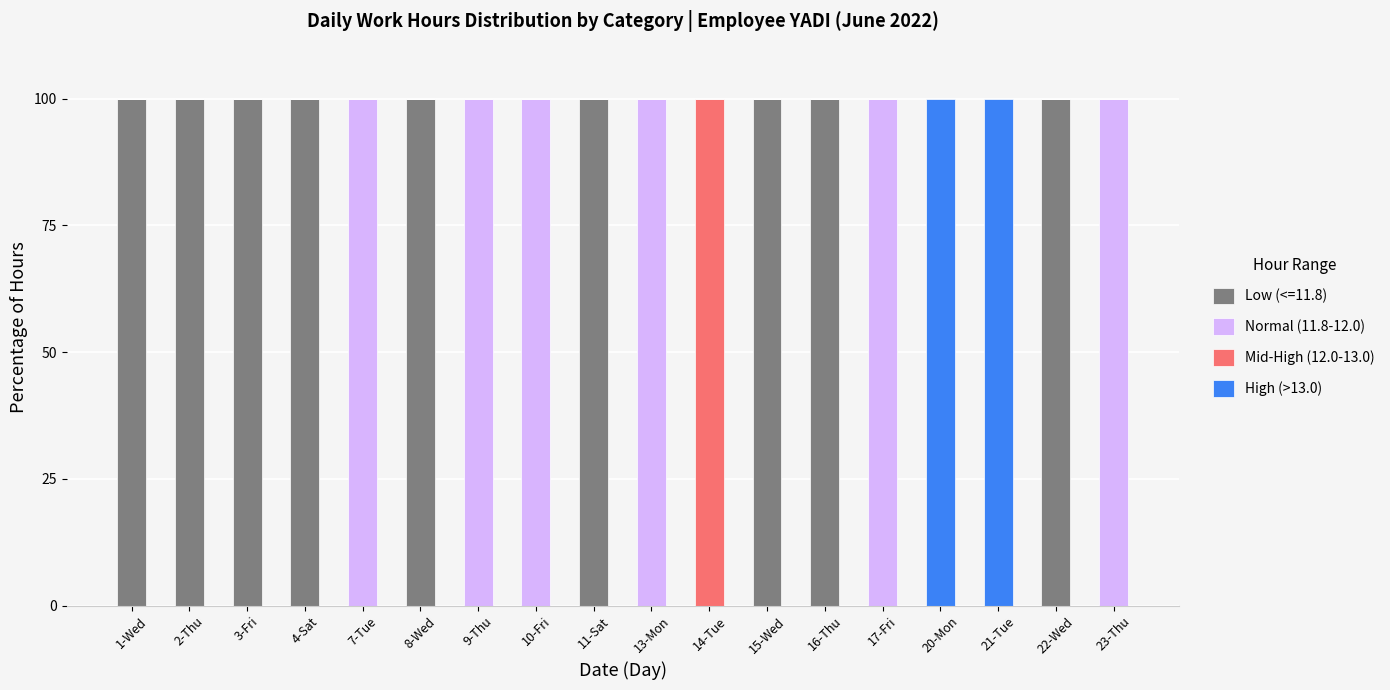

What is the maximum value for Low (<=11.8)?

100